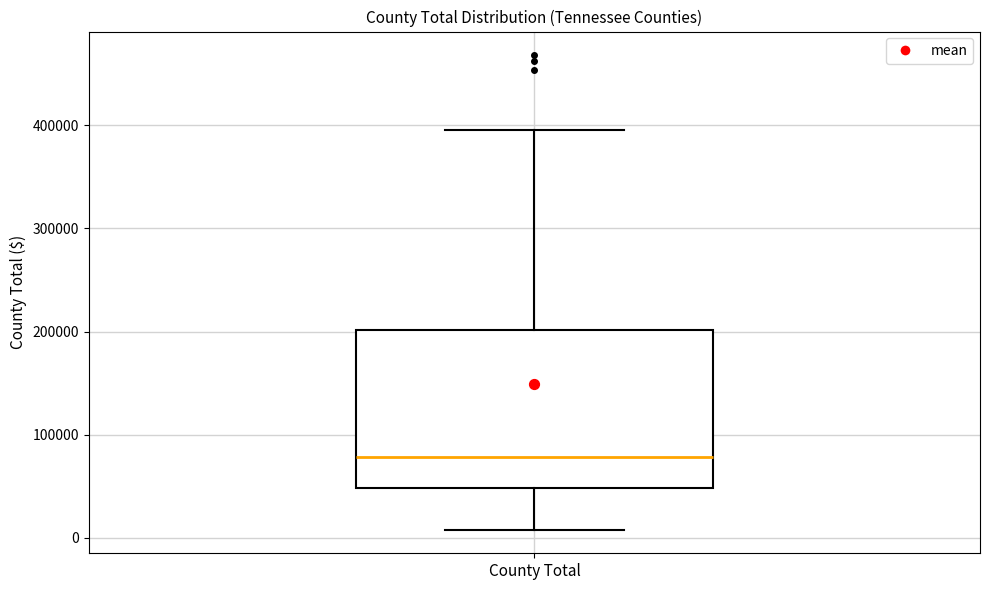

Where is the lower edge of the box for County Total on the y-axis? The values are not printed on the chart, so give them approximately, as read against the axis.

50000